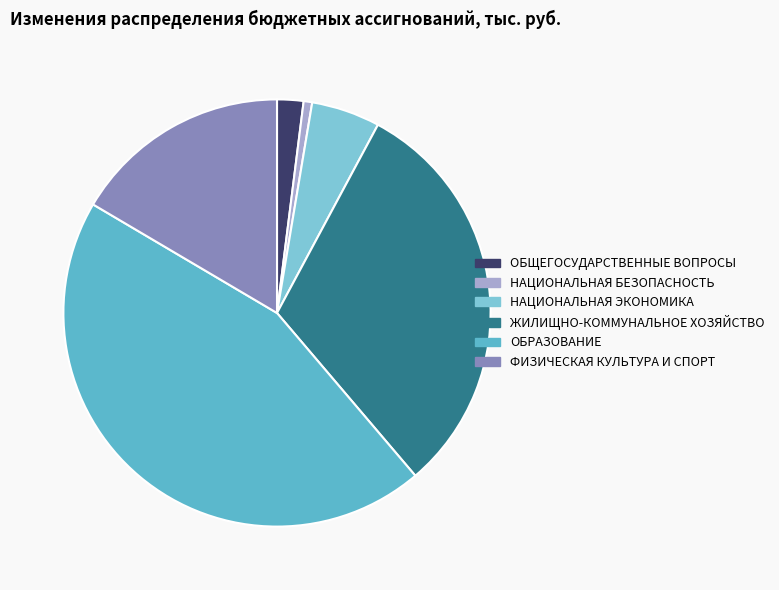

Is there any slice that represents more than half of the pie?

No